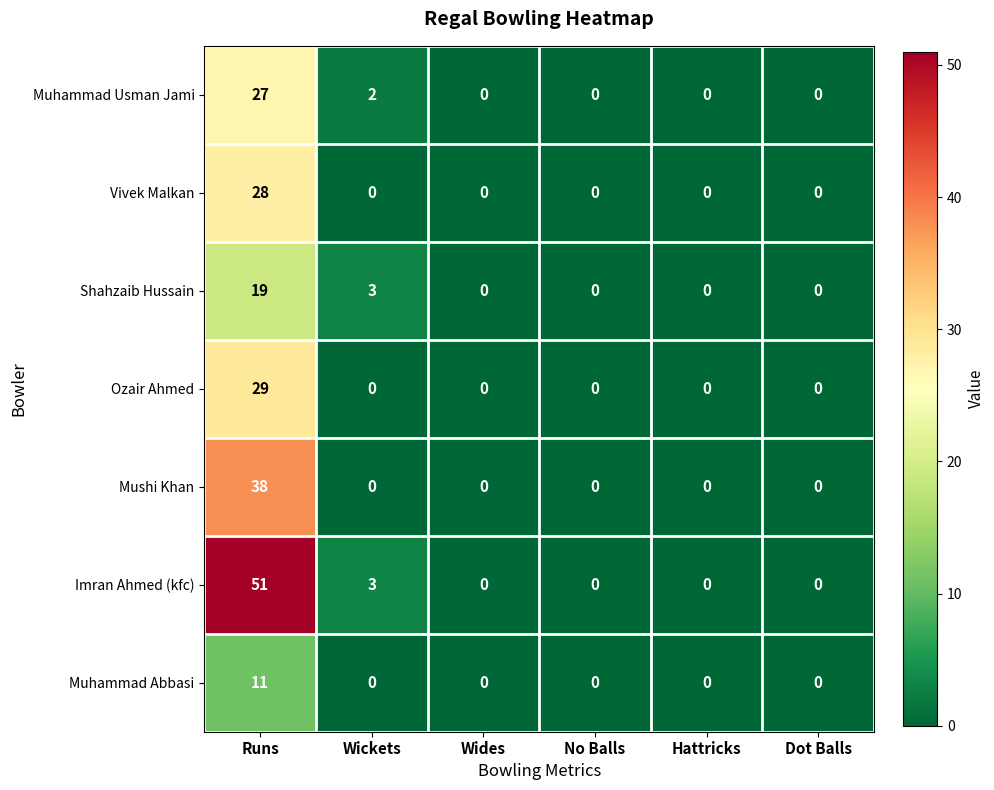

Which series changed the most between Runs and Wides?

Imran Ahmed (kfc)